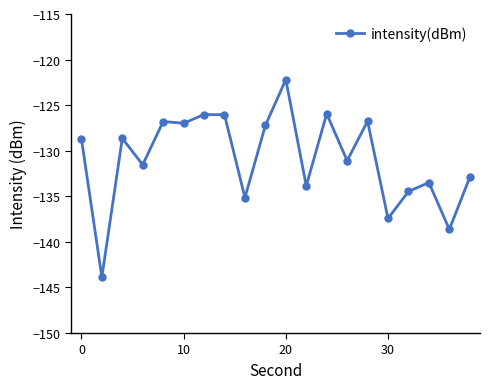

What is the value of the 2nd point from the left?

-143.9